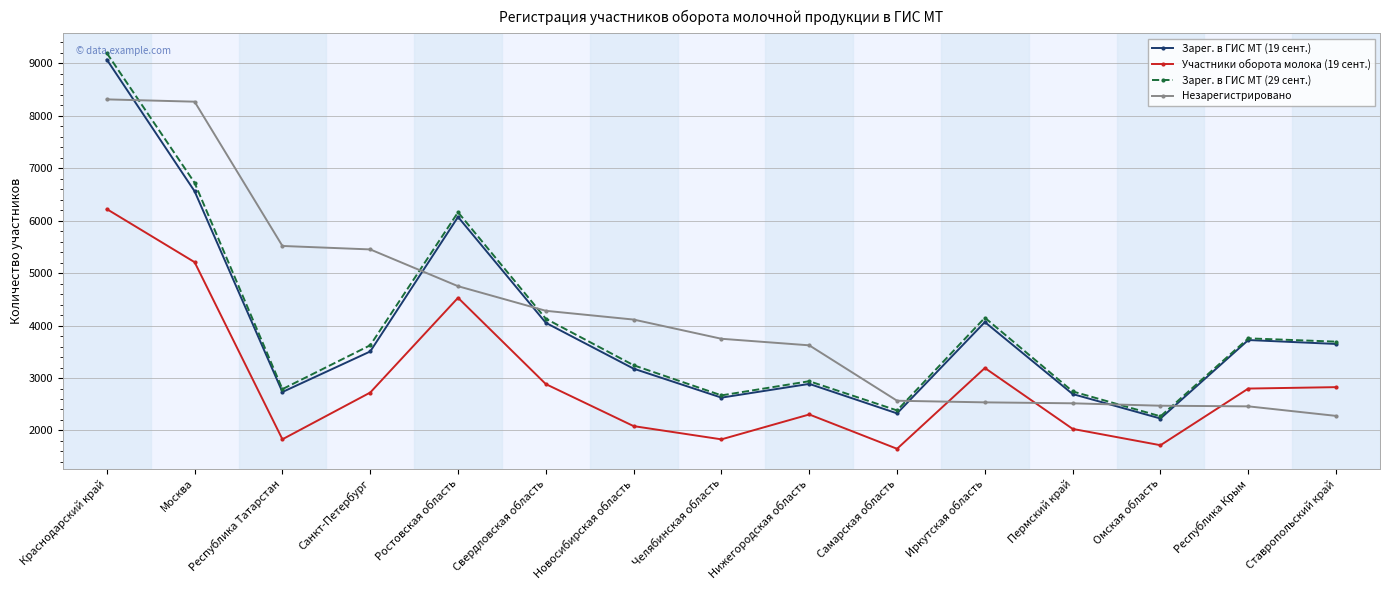

Does the chart have visible grid lines?

Yes